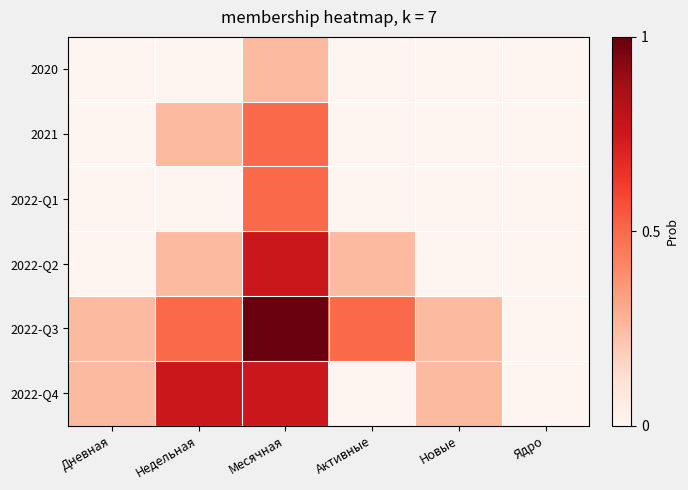

Reading right to left, list all the values displayed in this chart.

2020: Ядро=0.0	Новые=0.0	Активные=0.0	Месячная=0.2	Недельная=0.0	Дневная=0.0
2021: Ядро=0.0	Новые=0.0	Активные=0.0	Месячная=0.5	Недельная=0.2	Дневная=0.0
2022-Q1: Ядро=0.0	Новые=0.0	Активные=0.0	Месячная=0.5	Недельная=0.0	Дневная=0.0
2022-Q2: Ядро=0.0	Новые=0.0	Активные=0.2	Месячная=0.8	Недельная=0.2	Дневная=0.0
2022-Q3: Ядро=0.0	Новые=0.2	Активные=0.5	Месячная=1.0	Недельная=0.5	Дневная=0.2
2022-Q4: Ядро=0.0	Новые=0.2	Активные=0.0	Месячная=0.8	Недельная=0.8	Дневная=0.2